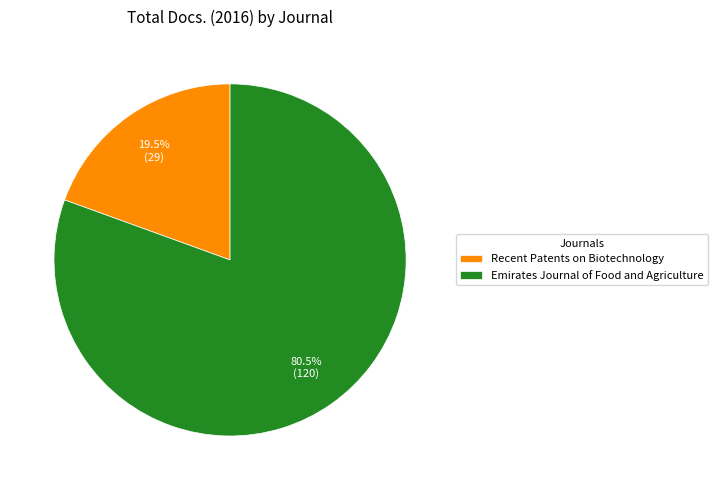

Count the number of slices in the pie.

2